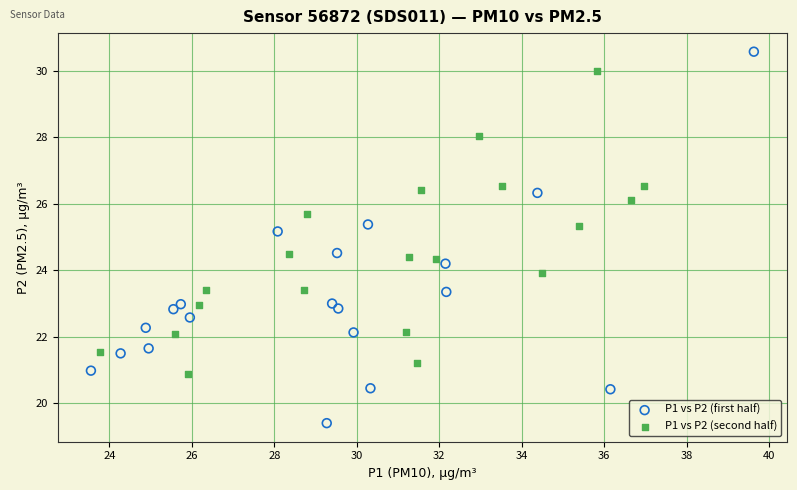

Which series contains the lowest Y value?

P1 vs P2 (first half)